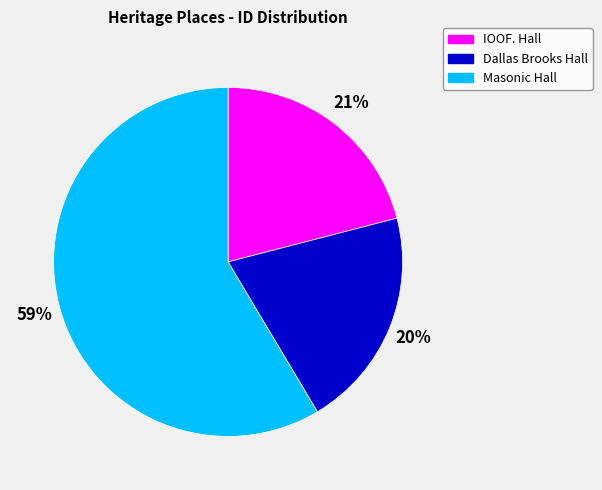

To the nearest percent, what portion does Masonic Hall represent?

59%